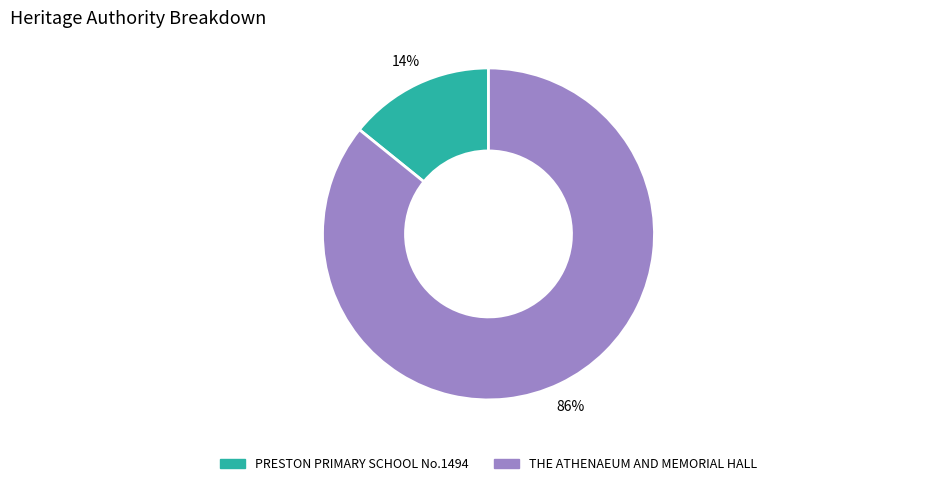

Does any single category account for the majority?

Yes